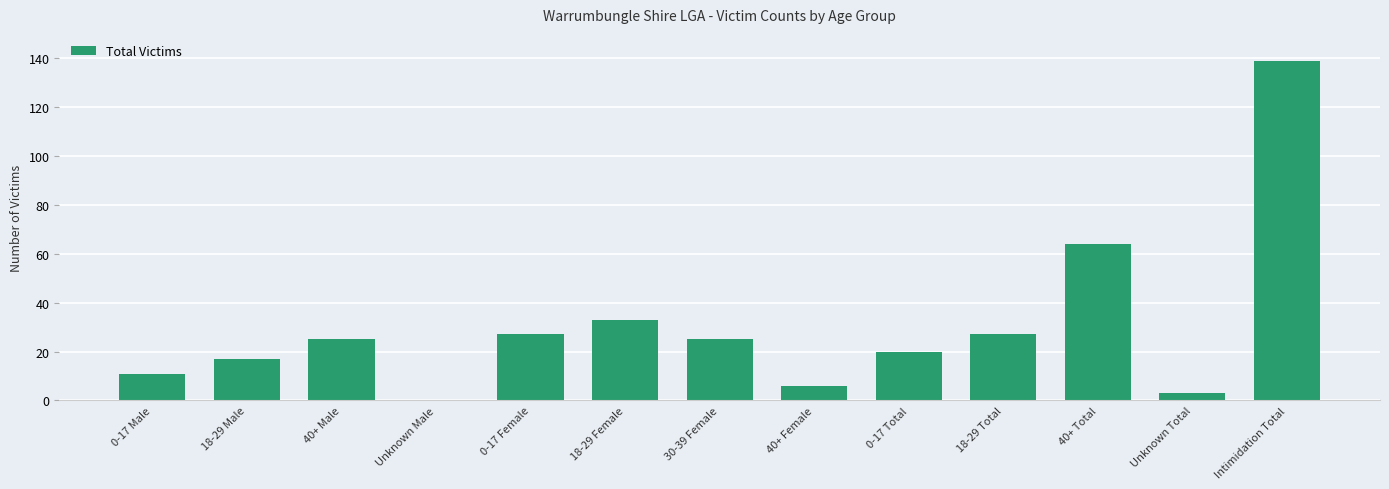

What is the sum of the values at 40+ Female and Intimidation Total?

145